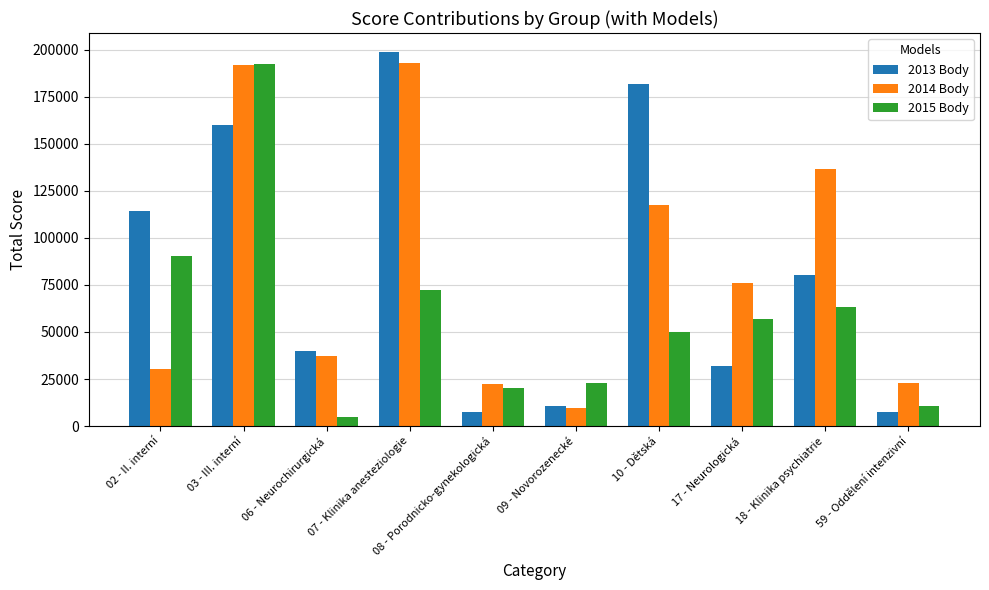

How many bars are there in each group?

3